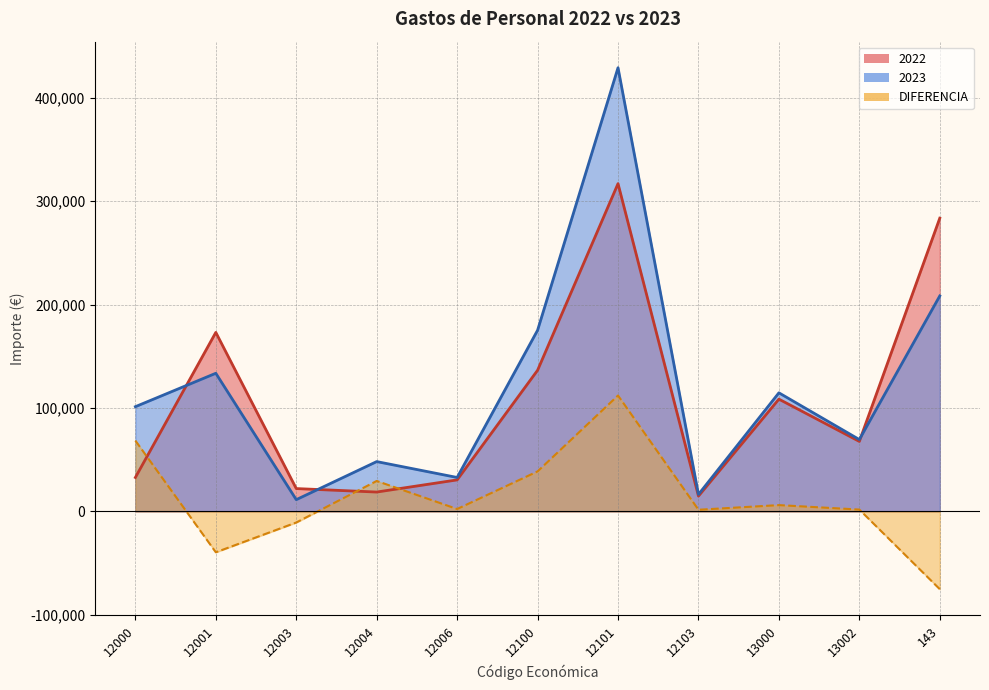

What is the total value across all series at 12000?

202616